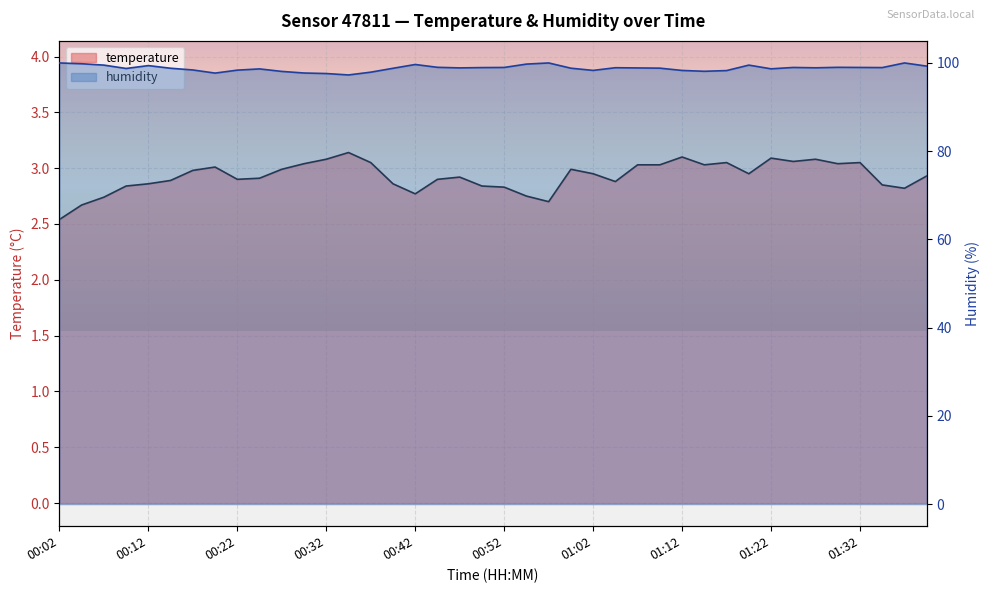

Rank the categories by humidity value from lowest to highest.

00:34, 00:32, 00:19, 00:29, 00:37, 00:27, 01:14, 01:17, 01:12, 01:02, 00:22, 00:17, 00:24, 01:22, 00:09, 00:39, 00:14, 00:59, 01:09, 01:07, 00:47, 01:27, 01:04, 00:49, 01:35, 00:52, 01:24, 01:32, 00:44, 01:30, 01:40, 00:12, 00:07, 01:19, 00:42, 00:54, 00:04, 00:02, 00:57, 01:37